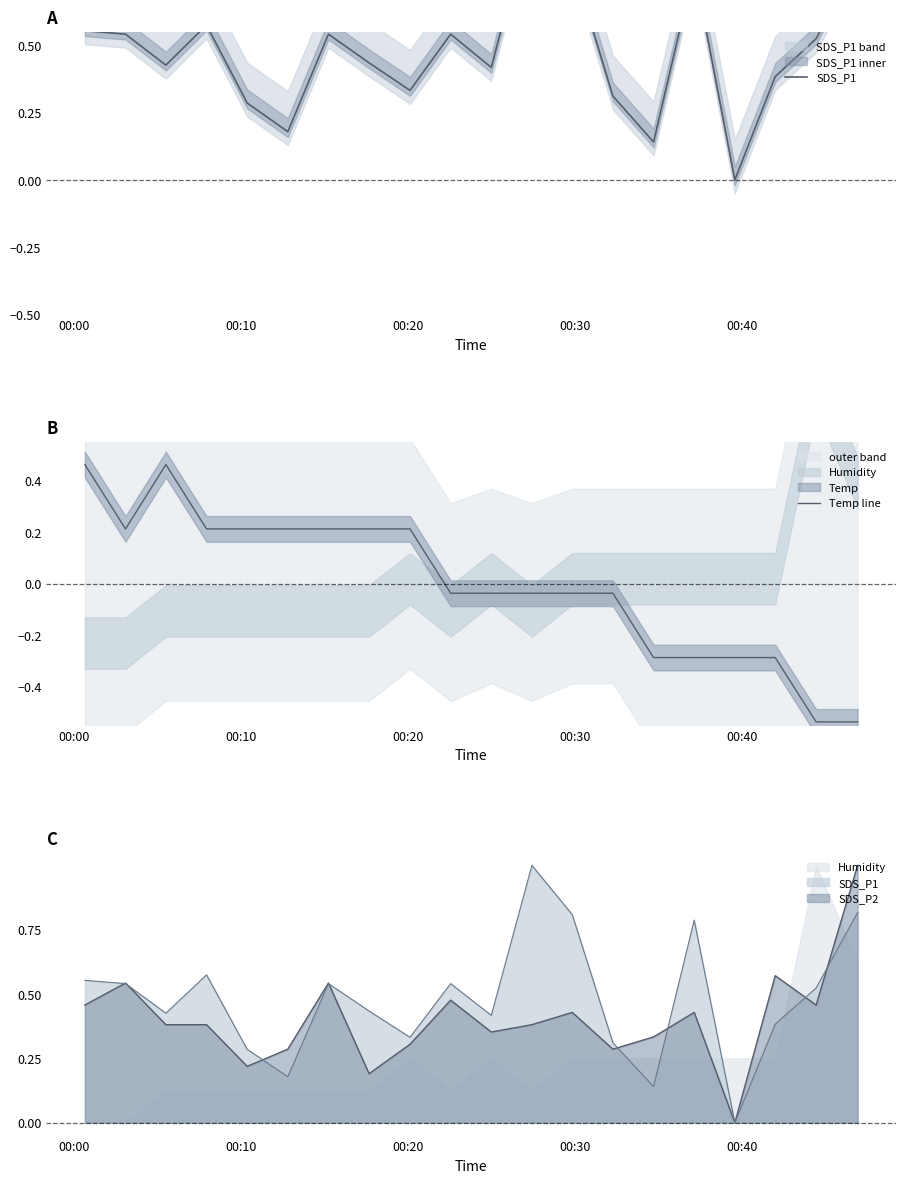

At how many categories does at least one series exceed 0?

19